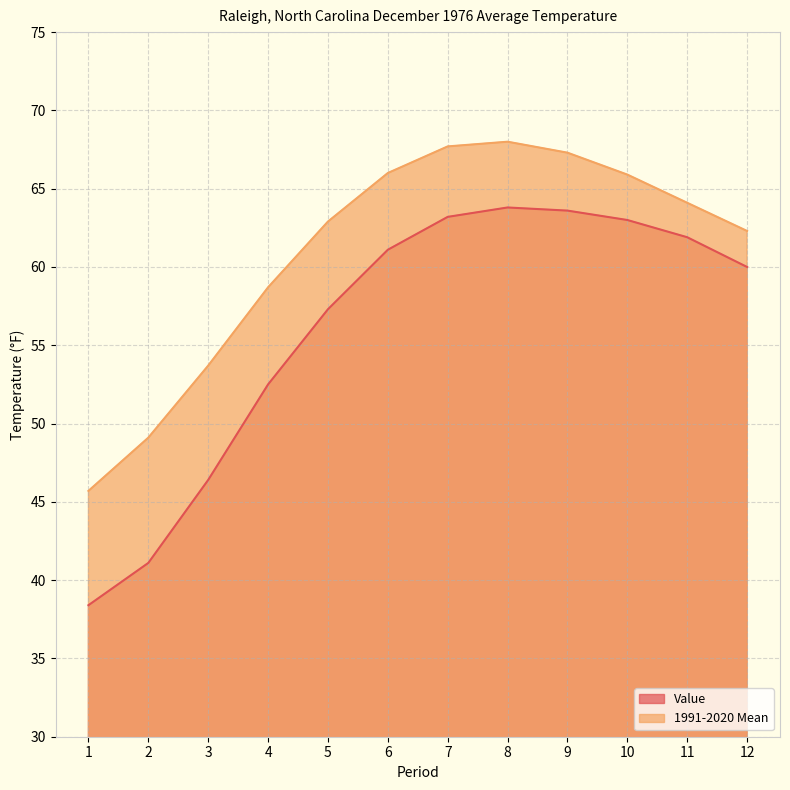

What is the sum of all 1991-2020 Mean values?

731.4